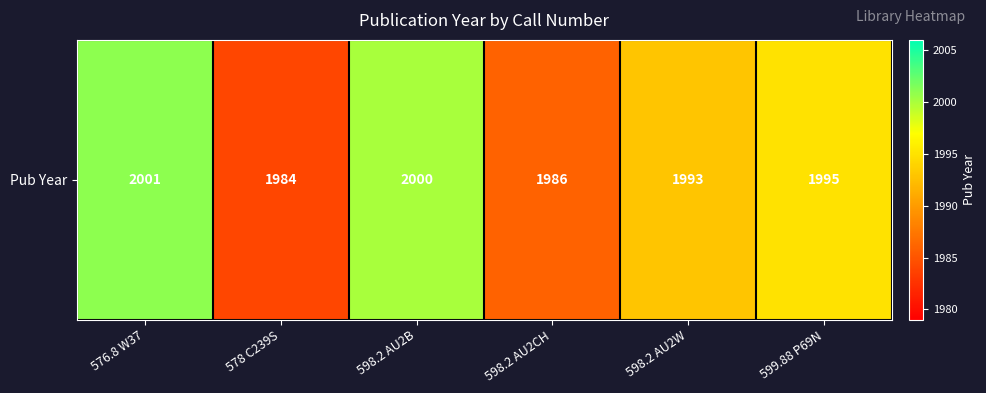

Rank the categories by value from highest to lowest.

576.8 W37, 598.2 AU2B, 599.88 P69N, 598.2 AU2W, 598.2 AU2CH, 578 C239S